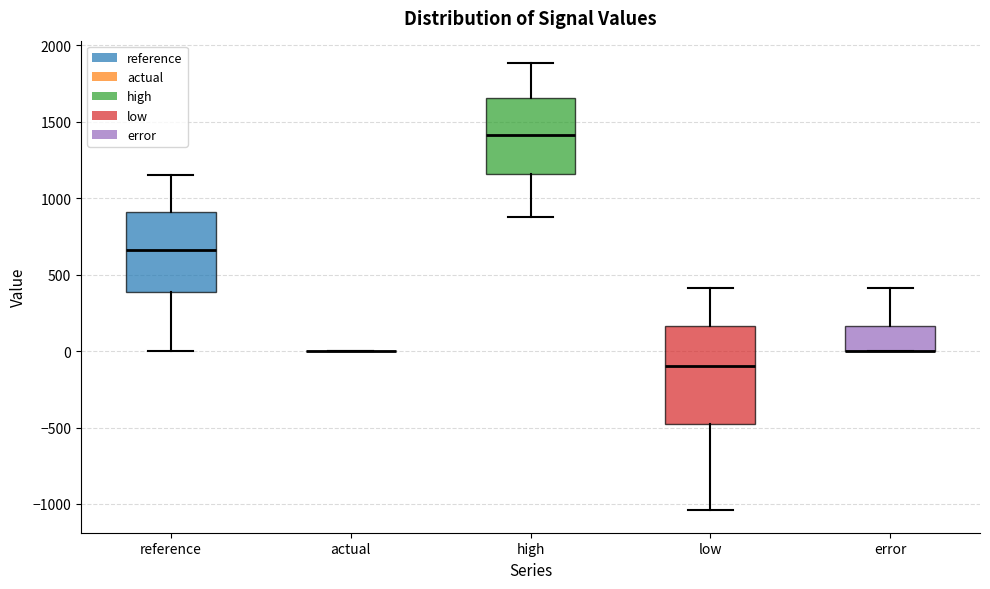

Reading left to right, read every box against the y-axis: the position of its median line, the range the box covers, and the ends of its whiskers. The values are not printed on the chart, so give them approximately, as read against the axis.

reference: median 650, box 400 to 900, whiskers 0 to 1150
actual: box collapsed to a line at 0, whiskers 0 to 0
high: median 1400, box 1150 to 1650, whiskers 900 to 1900
low: median -100, box -500 to 150, whiskers -1050 to 400
error: median 0 (drawn on the box's lower edge), box 0 to 150, whiskers 0 to 400